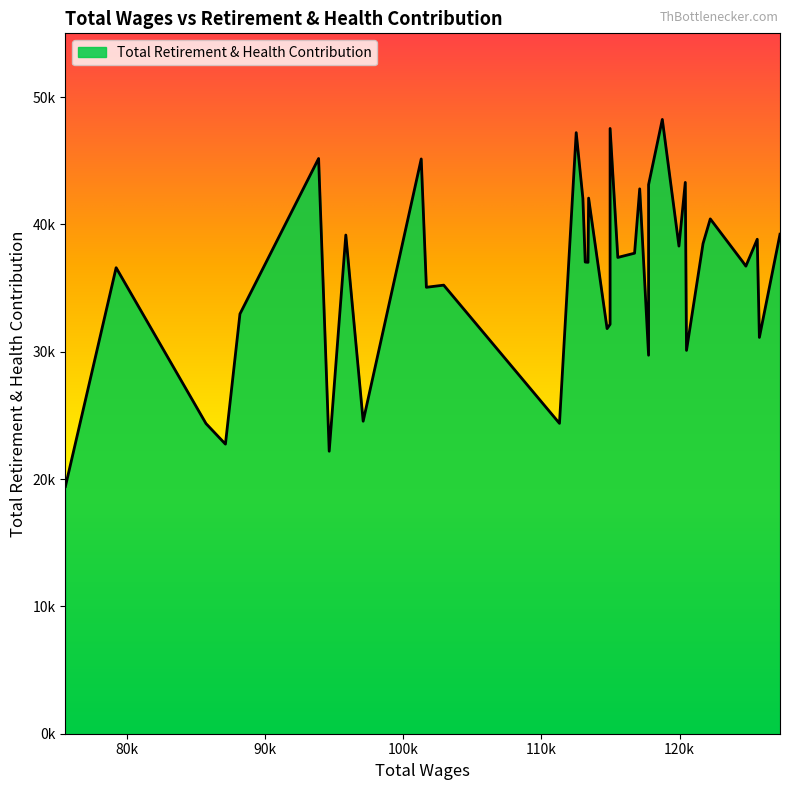

Which has a higher value, 118743 or 114965?

118743